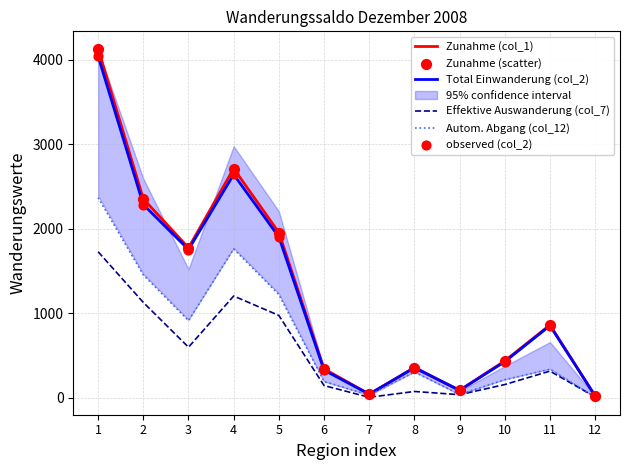

Is the value of Zunahme (scatter) at 8 greater than the value of Total Einwanderung (col_2) at 10?

No